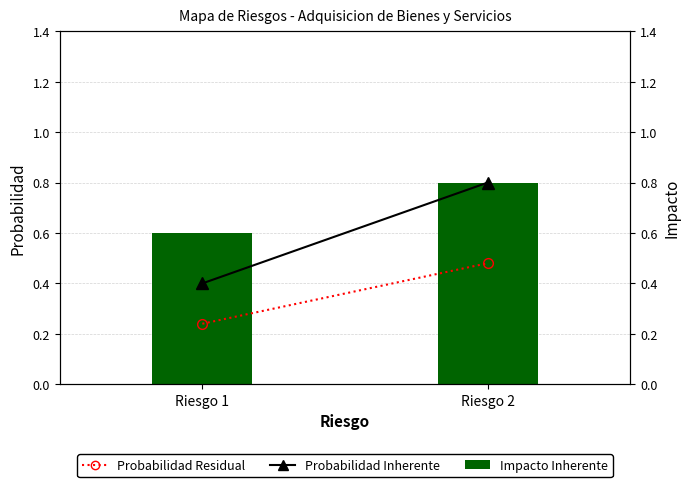

What is the value of the Probabilidad Inherente bar at the 2nd from the left?

0.8